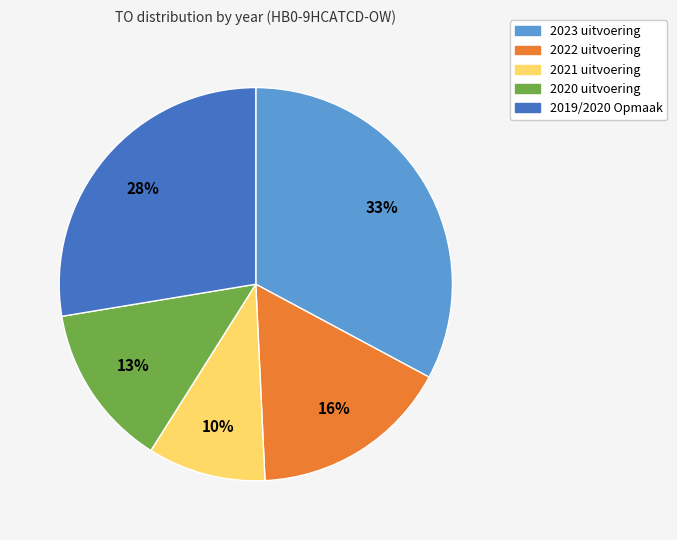

Is it true that 2023 uitvoering is 33% of the pie?

True